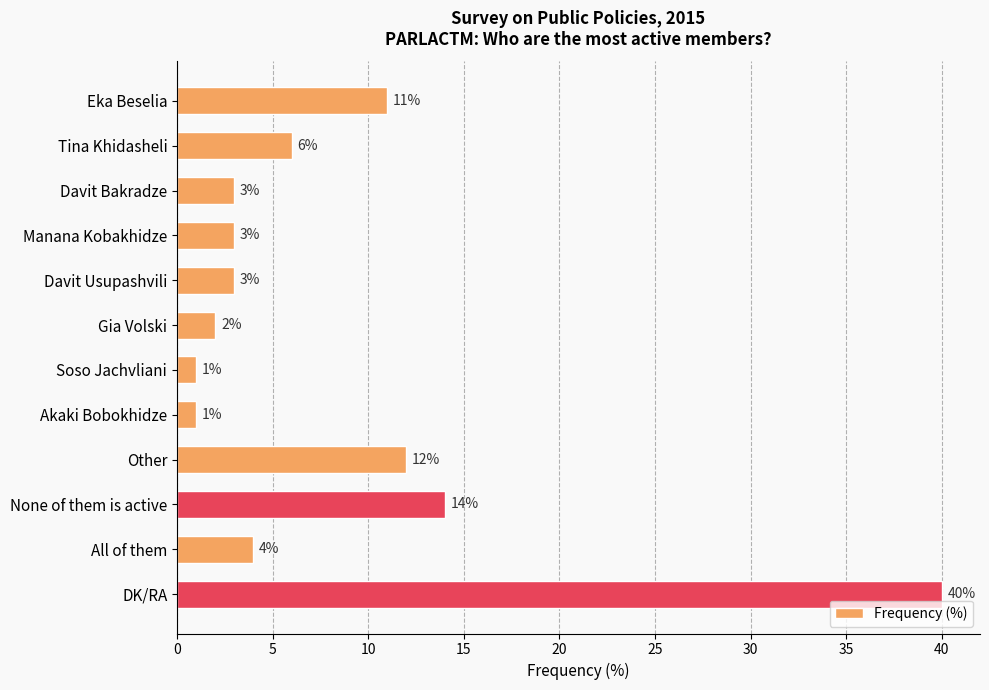

What is the sum of the values at All of them and Gia Volski?

6